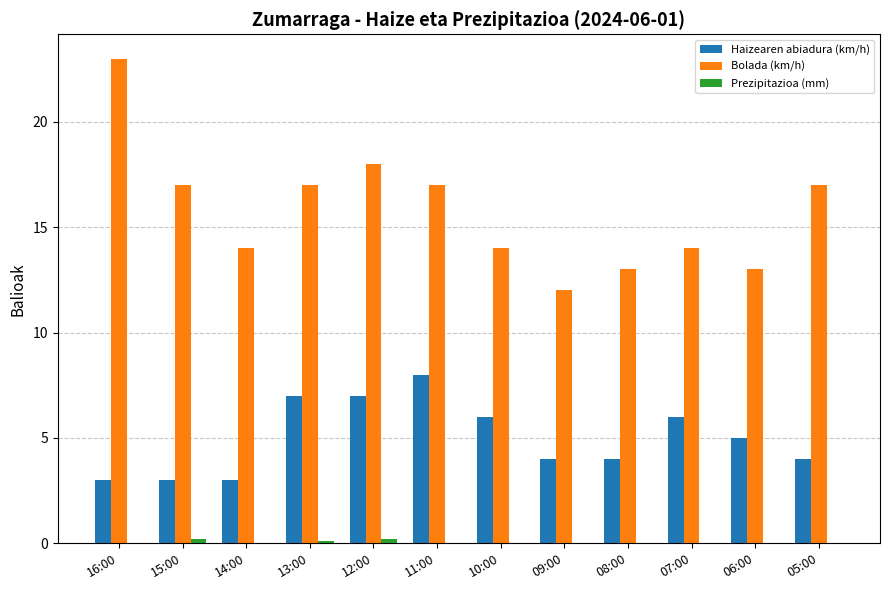

What is the highest value of the Haizearen abiadura (km/h) series?

8.0